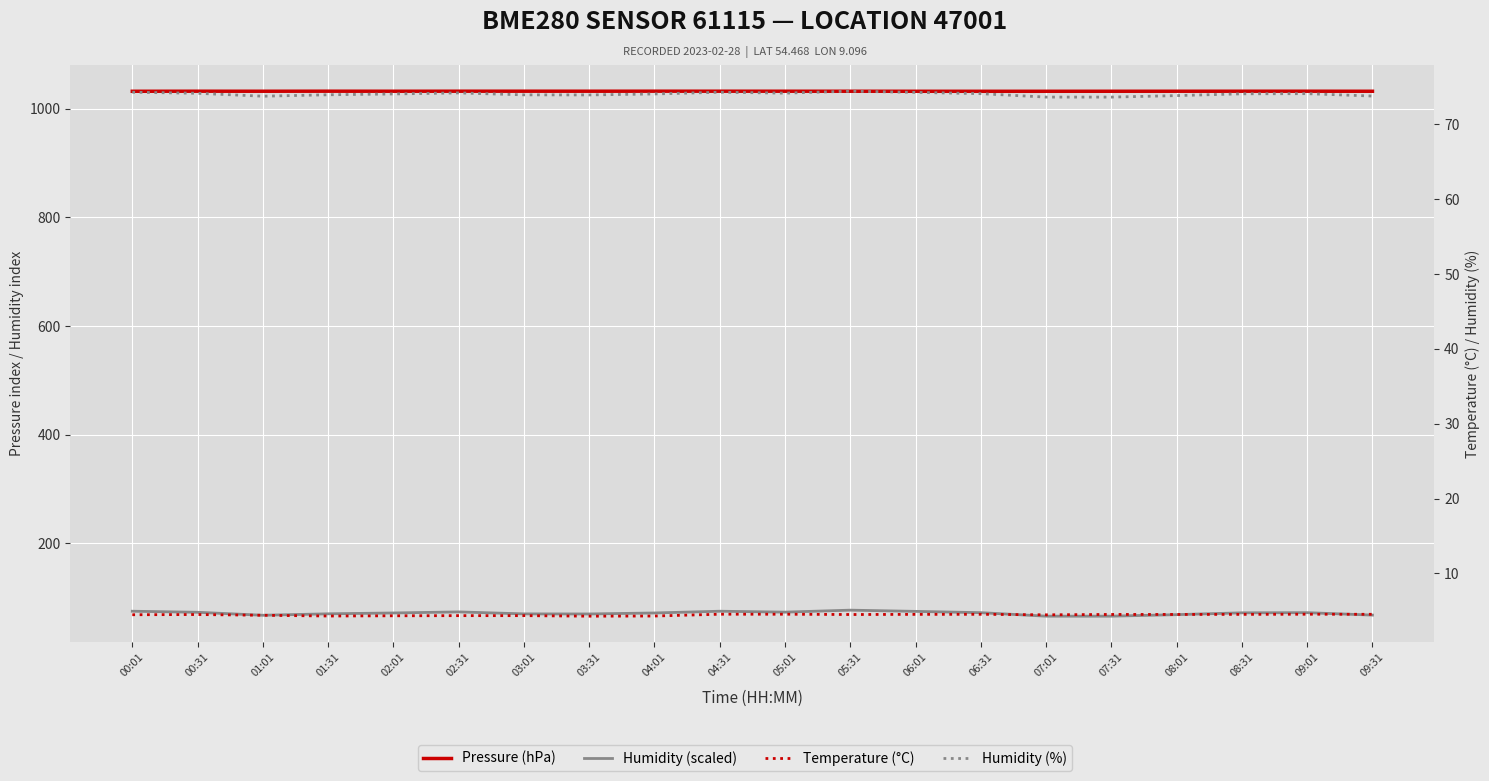

Count the number of data series in this chart.

4